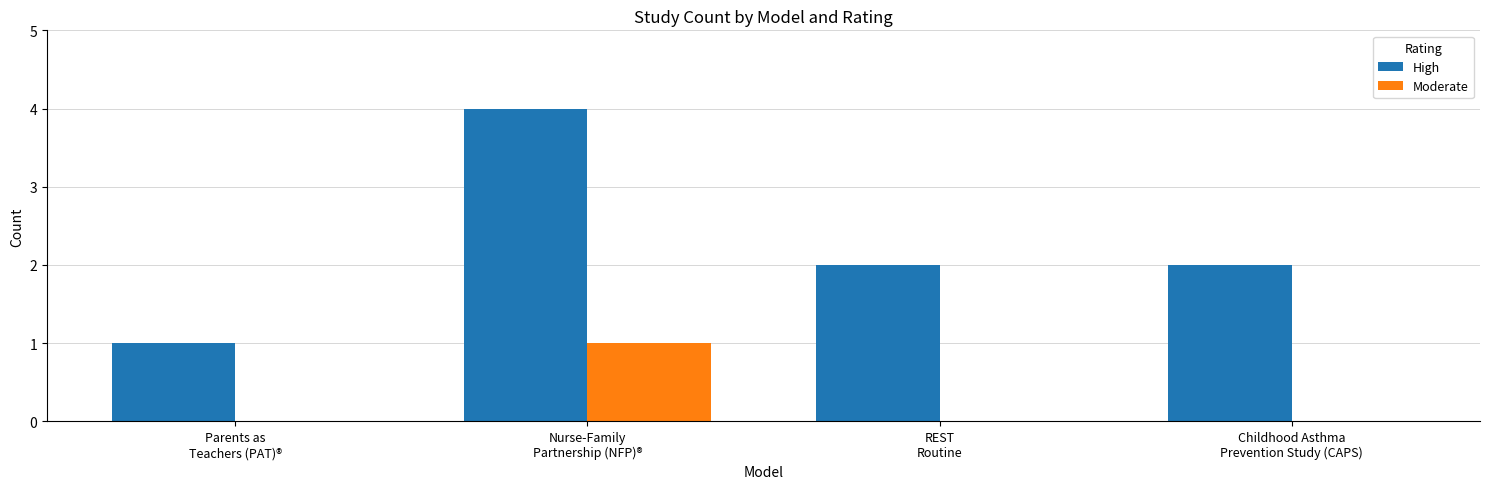

What is the sum of all High values?

9